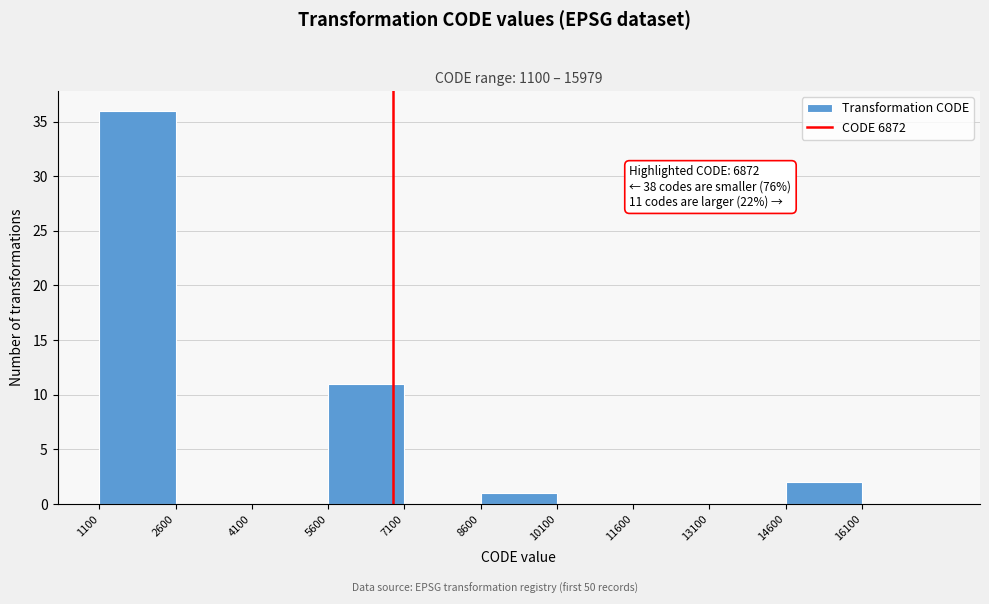

Over which range of the x-axis is the bar tallest?

1100 to 2600